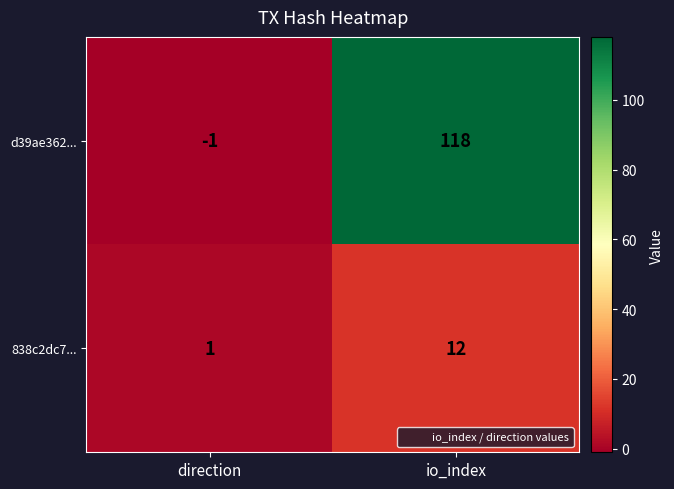

At which category is the sum across all series the highest?

io_index